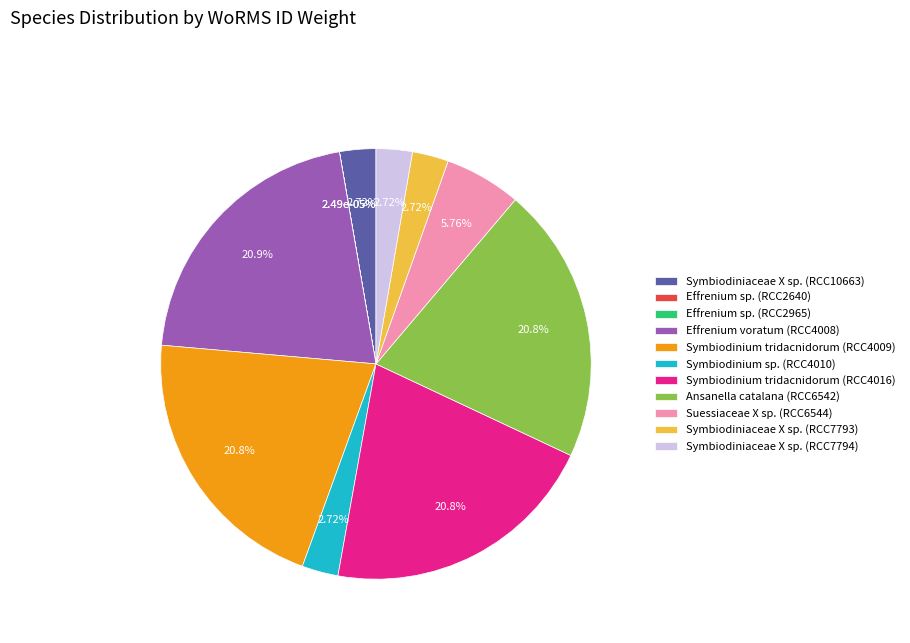

How many slices are in this pie chart?

11